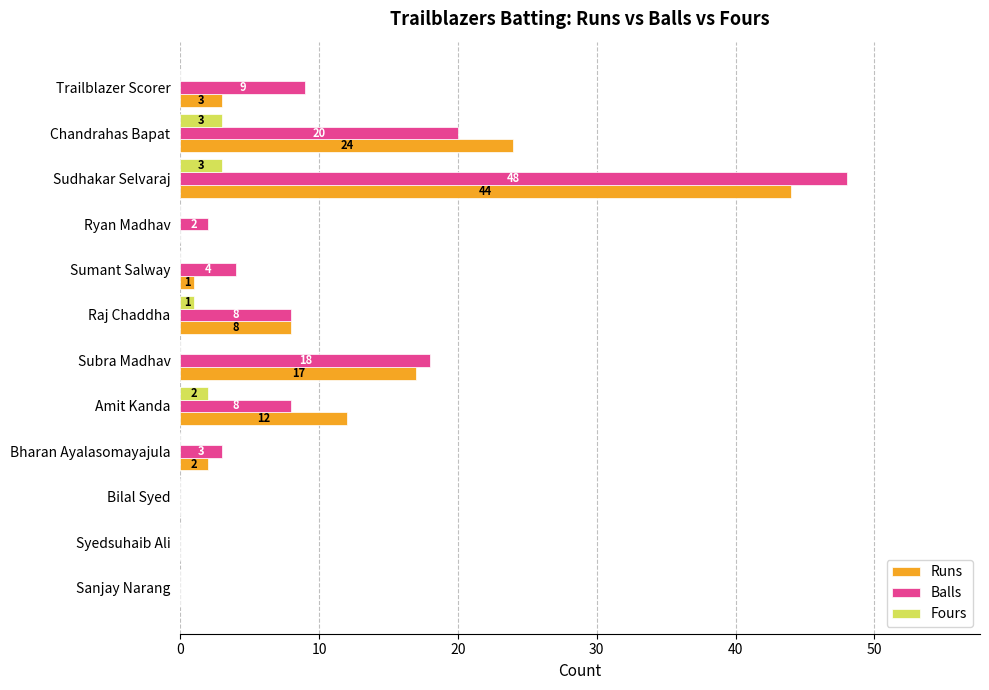

True or false: Runs has a value of 22 at Subra Madhav.

False